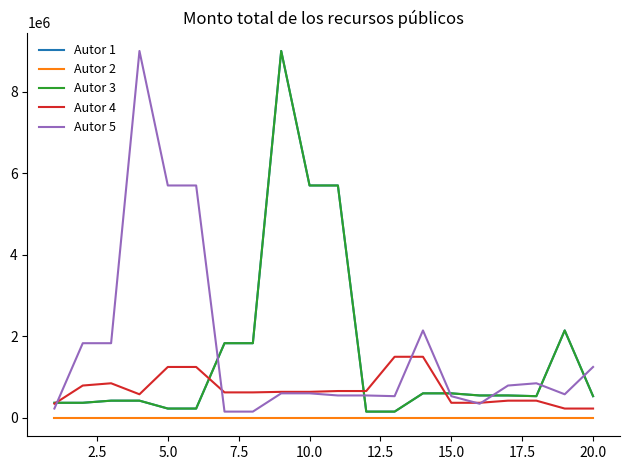

Is this an area chart (filled region under the line)?

No